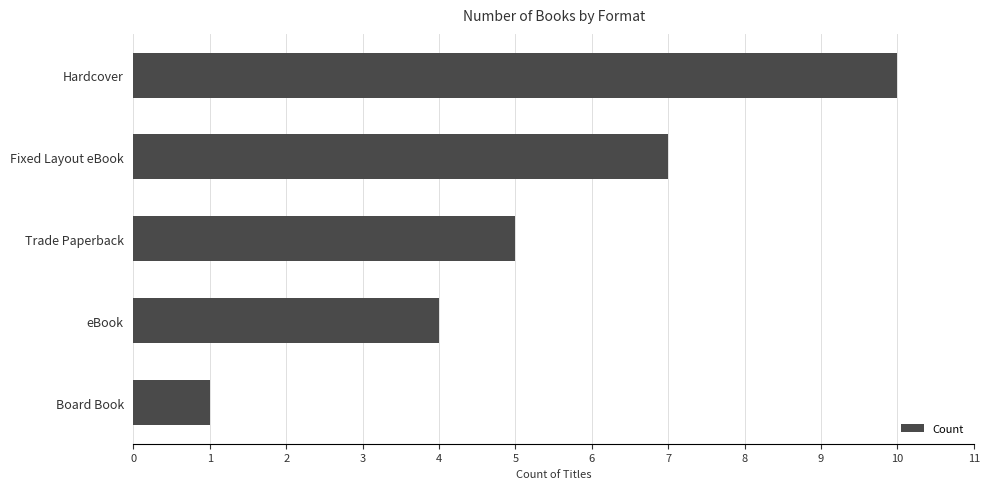

Approximately how many times larger is the value at Hardcover compared to Board Book?

10.0